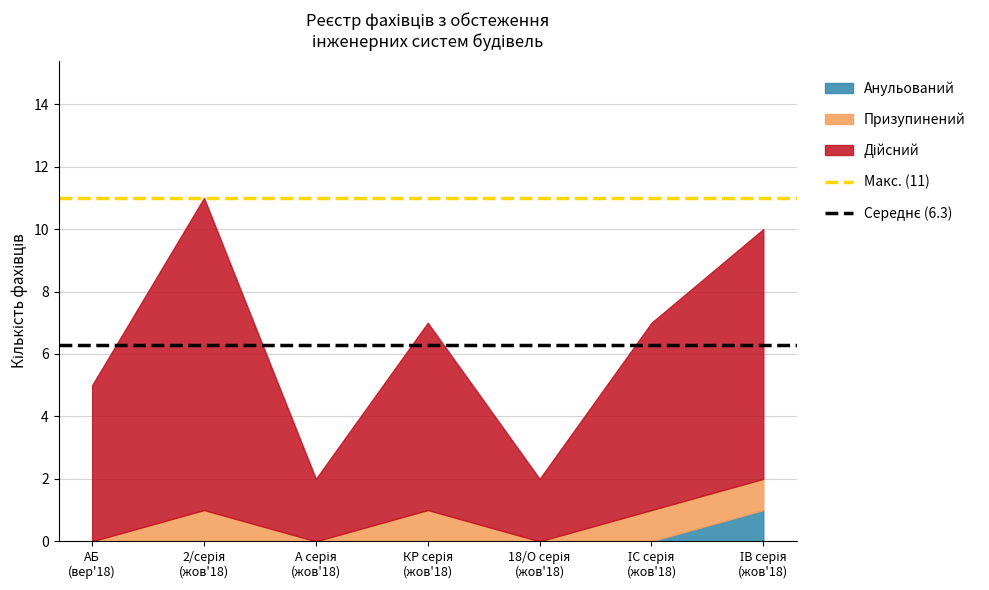

Does the chart have visible grid lines?

Yes